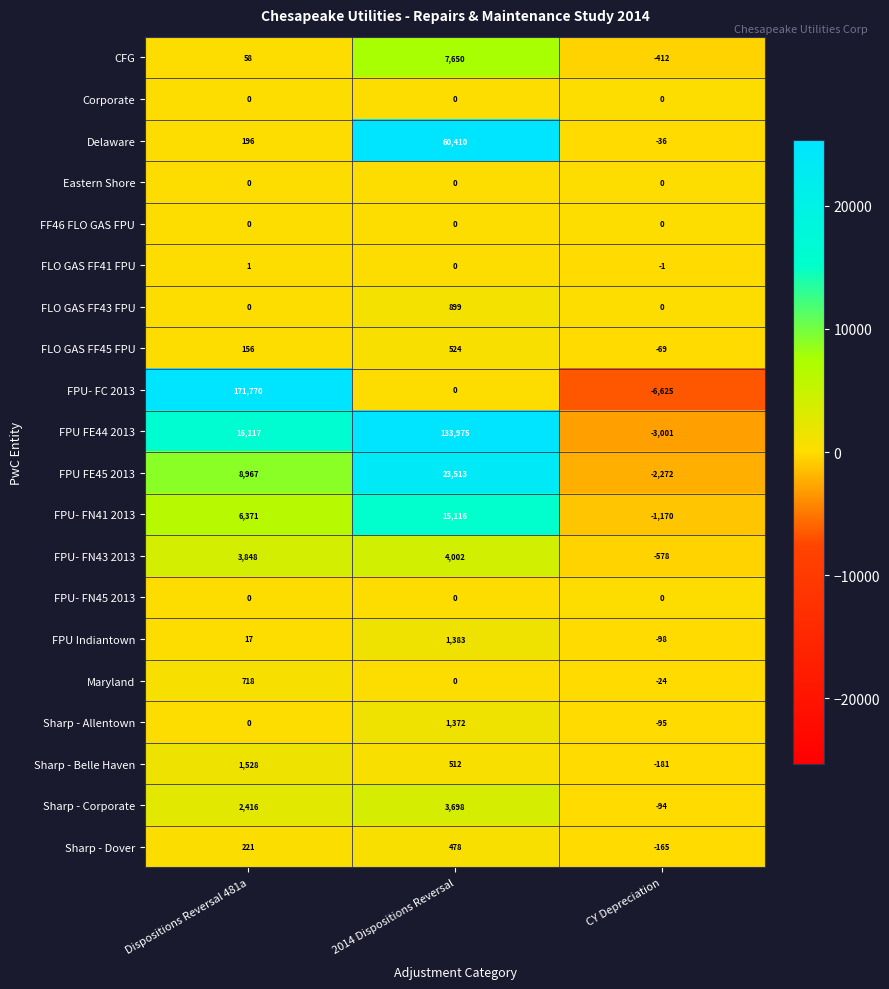

Which series has the largest total across all categories?

FPU- FC 2013